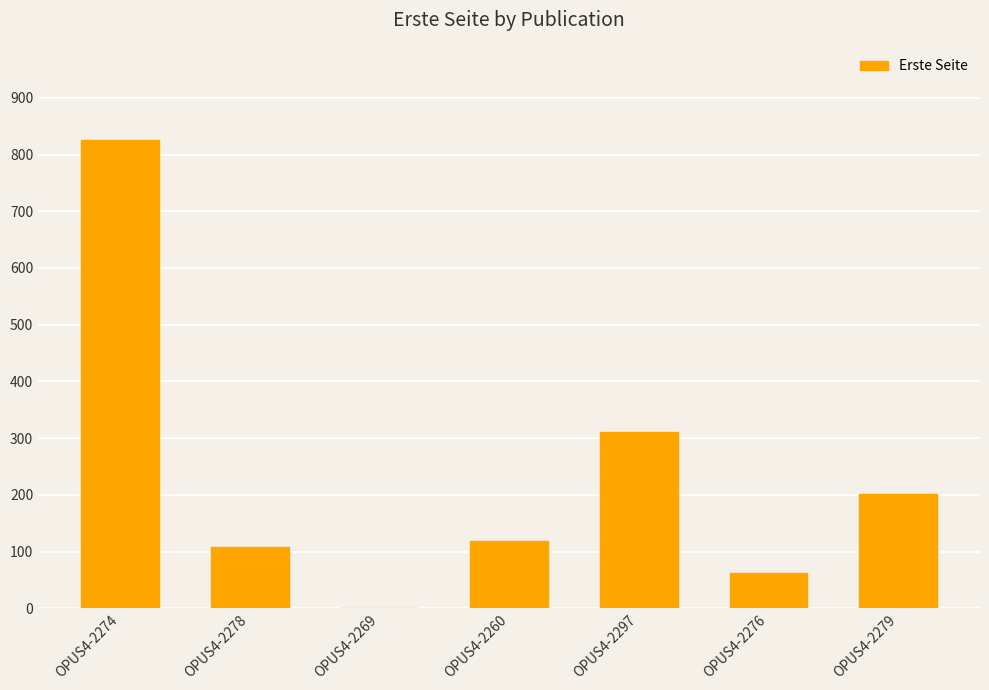

Reading left to right, transcribe all the data shown in this chart.

OPUS4-2274=825	OPUS4-2278=108	OPUS4-2269=0	OPUS4-2260=118	OPUS4-2297=311	OPUS4-2276=63	OPUS4-2279=201